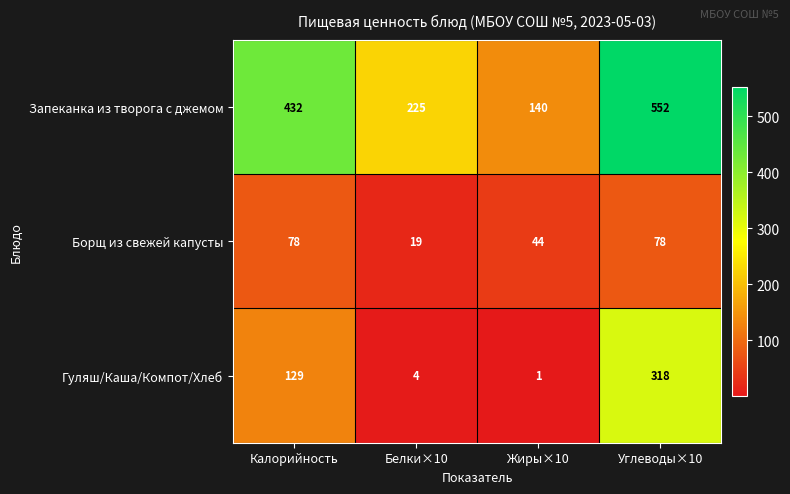

What is the difference between the Запеканка из творога с джемом values at Жиры×10 and Углеводы×10?

412